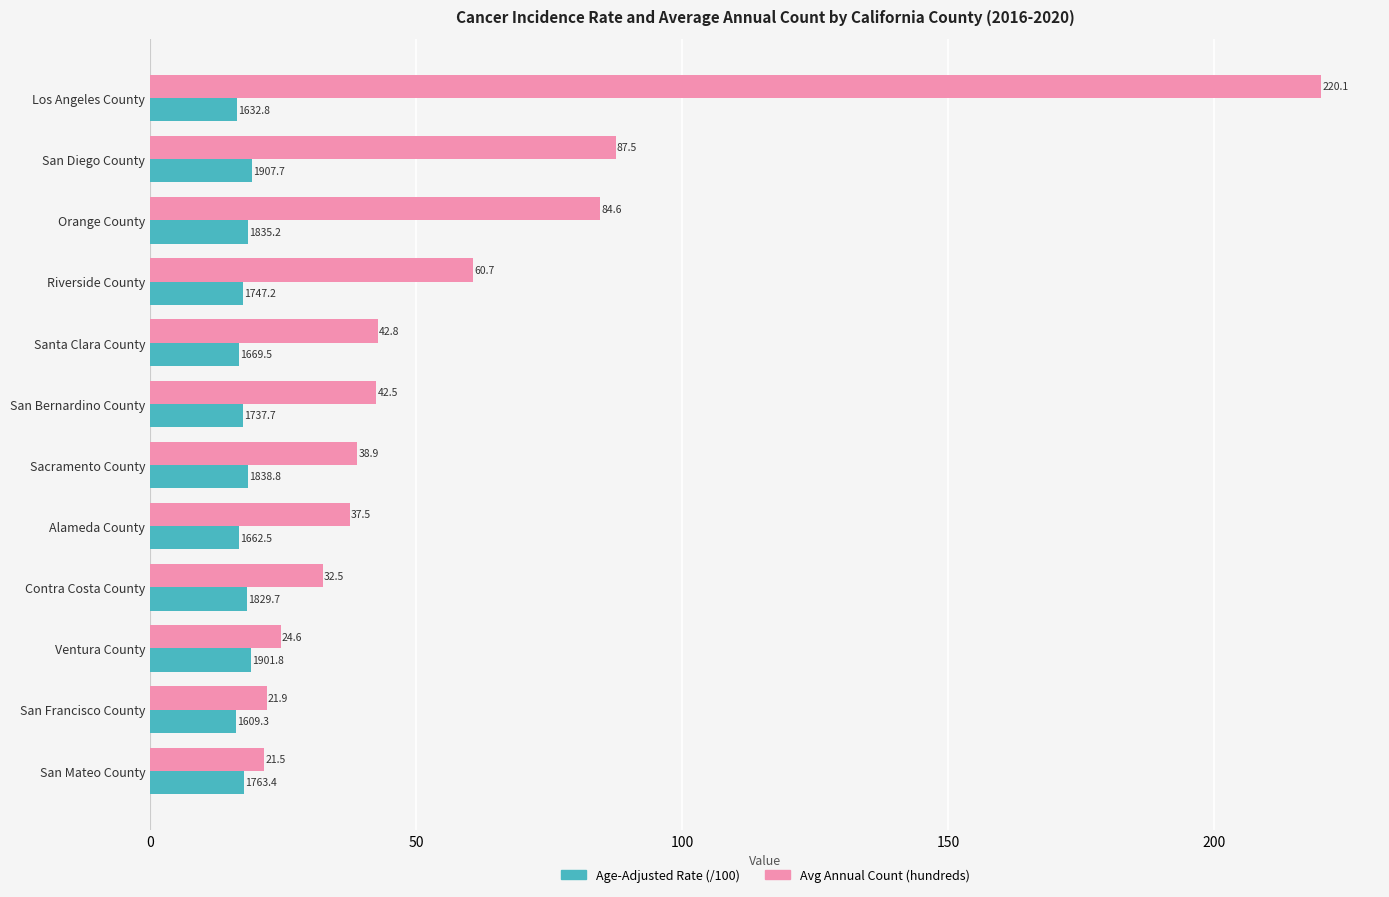

Rank the series by their maximum value, from lowest to highest.

Age-Adjusted Rate (/100), Avg Annual Count (hundreds)